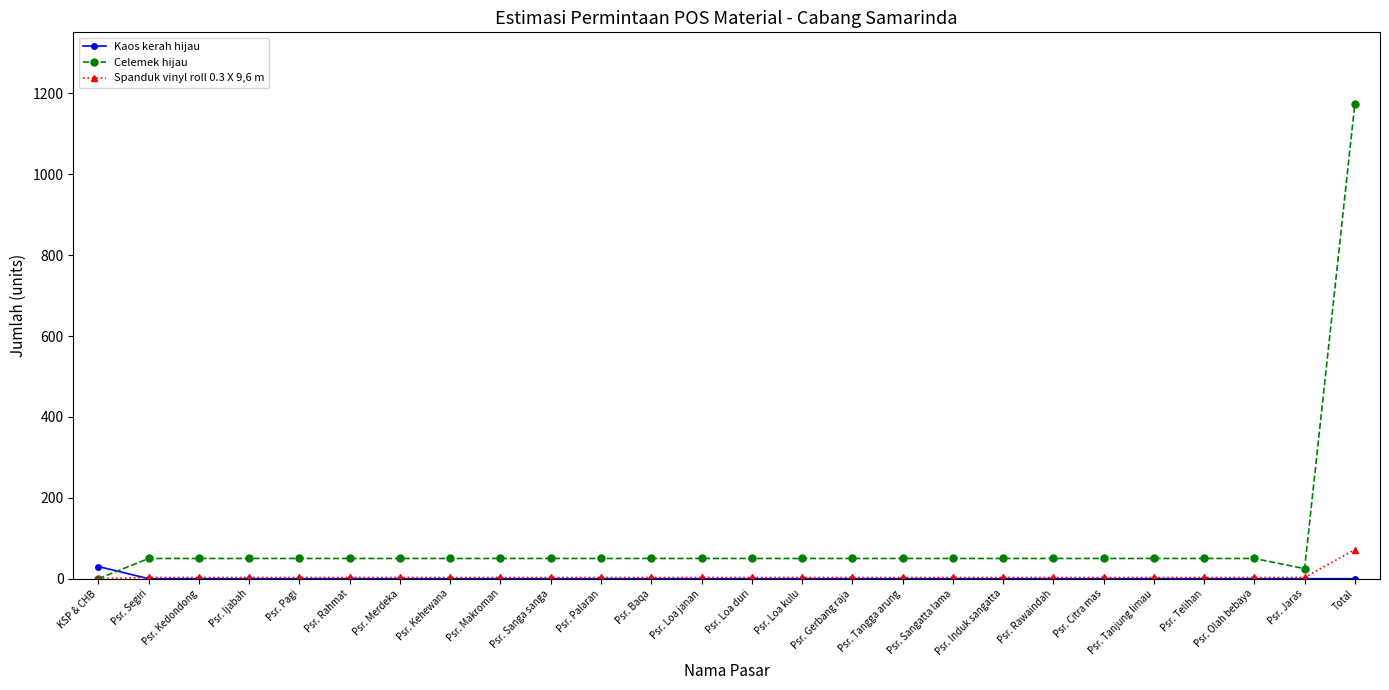

What is the spread (max minus min) of values at Psr. Tangga arung?

50